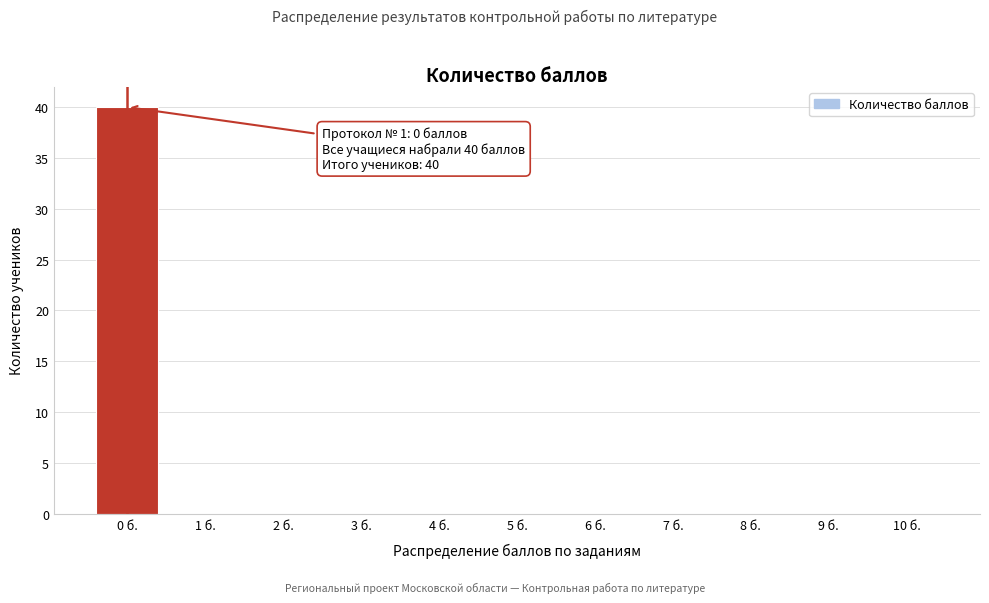

Reading left to right, extract all data points from this chart.

0 б.=40	1 б.=0	2 б.=0	3 б.=0	4 б.=0	5 б.=0	6 б.=0	7 б.=0	8 б.=0	9 б.=0	10 б.=0